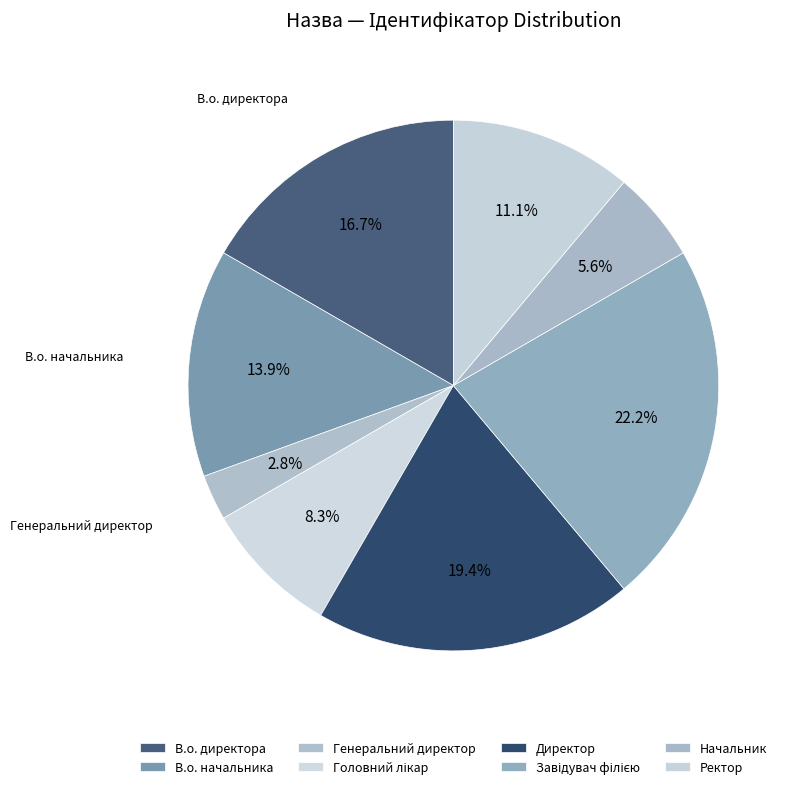

What is the total percentage of Завідувач філією and В.о. начальника?

36.1%